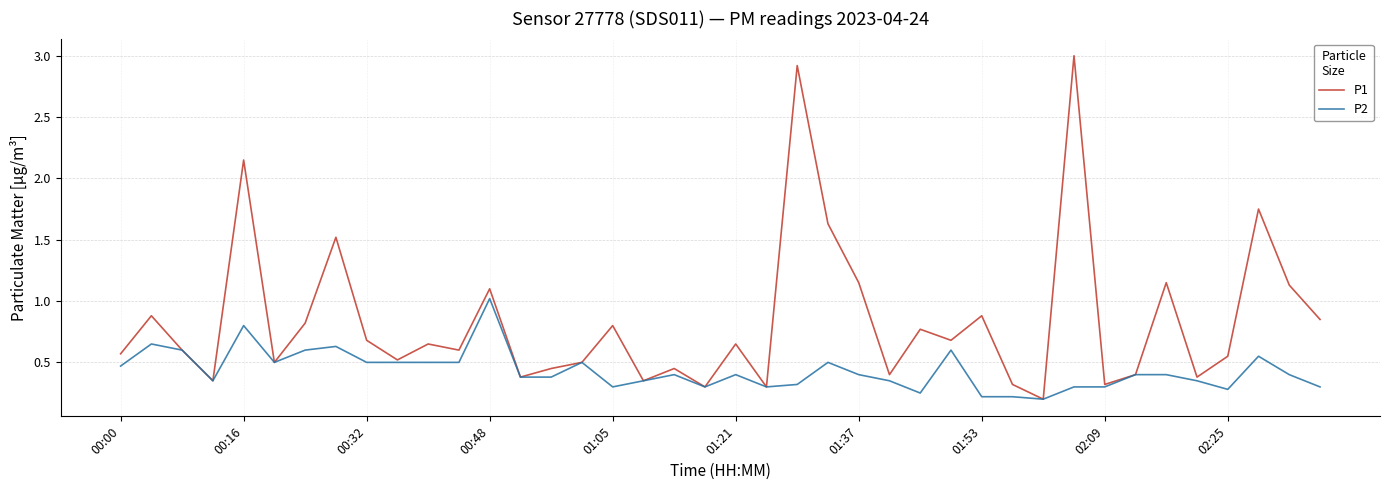

List the series in order of their overall mean, highest first.

P1, P2